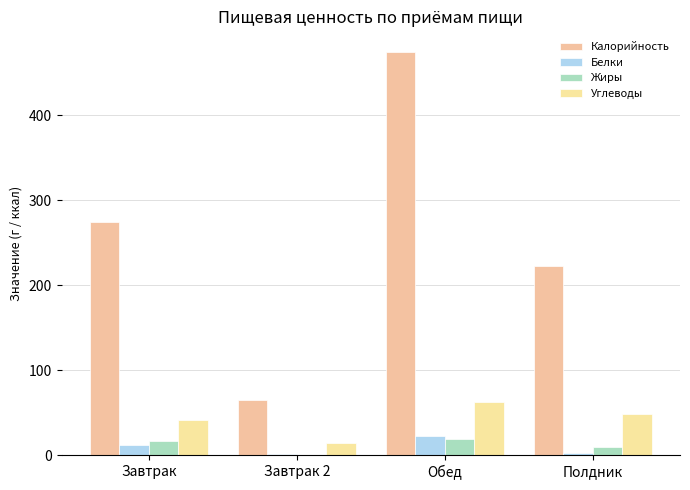

Between Завтрак and Полдник, which is larger?

Завтрак